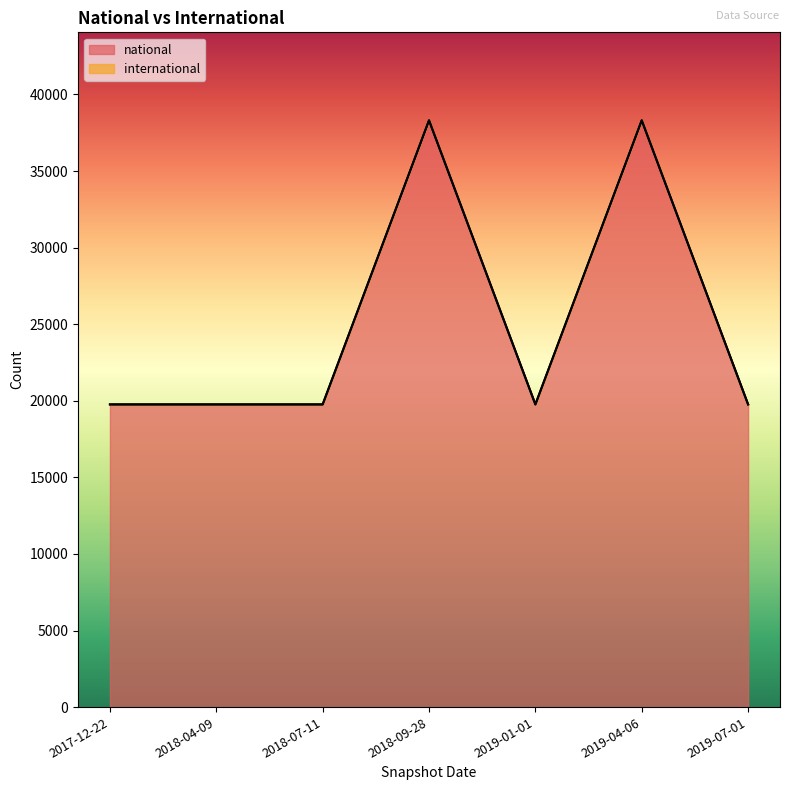

Which category has the lowest value across all series?

2017-12-22